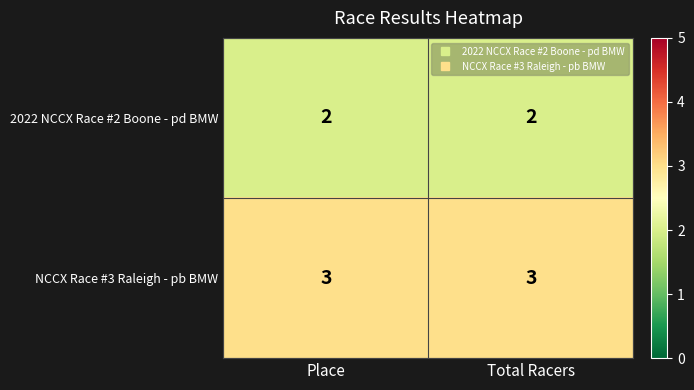

What is the spread (max minus min) of values at Place?

1